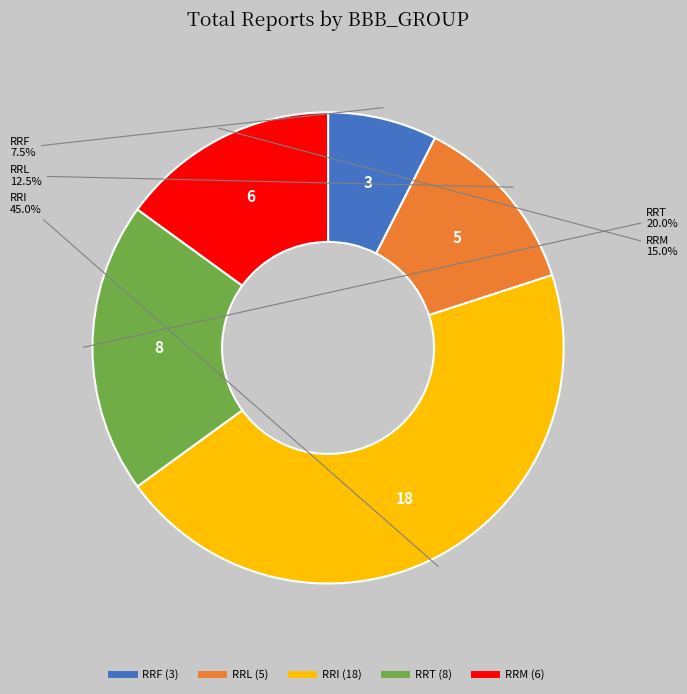

Does RRF account for over 50% of the chart?

No